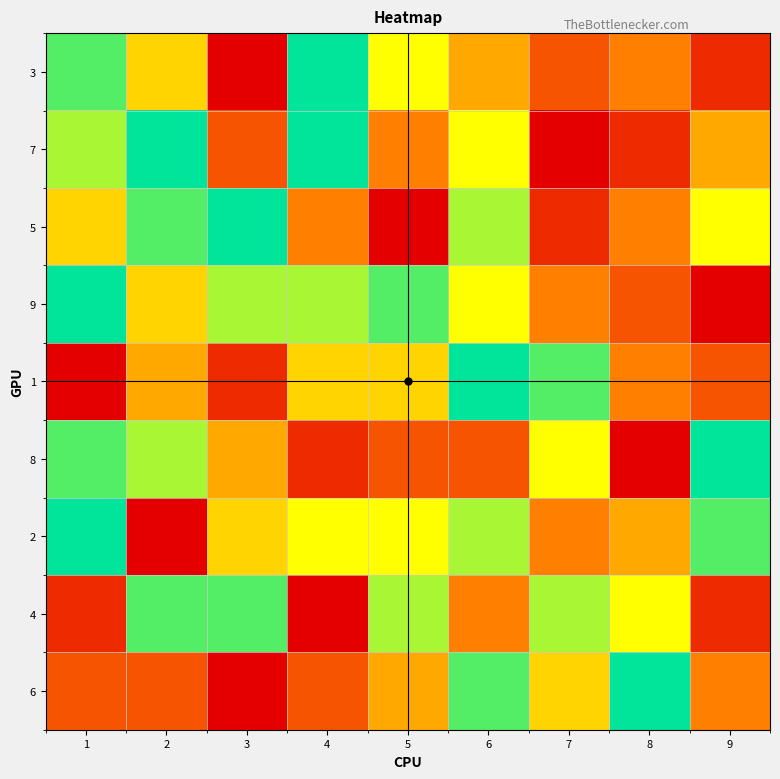

Reading left to right, extract all data points from this chart.

3: 1=8	2=5	3=0	4=9	5=6	6=4	7=2	8=3	9=1
7: 1=7	2=9	3=2	4=9	5=3	6=6	7=0	8=1	9=4
5: 1=5	2=8	3=9	4=3	5=0	6=7	7=1	8=3	9=6
9: 1=9	2=5	3=7	4=7	5=8	6=6	7=3	8=2	9=0
1: 1=0	2=4	3=1	4=5	5=5	6=9	7=8	8=3	9=2
8: 1=8	2=7	3=4	4=1	5=2	6=2	7=6	8=0	9=9
2: 1=9	2=0	3=5	4=6	5=6	6=7	7=3	8=4	9=8
4: 1=1	2=8	3=8	4=0	5=7	6=3	7=7	8=6	9=1
6: 1=2	2=2	3=0	4=2	5=4	6=8	7=5	8=9	9=3